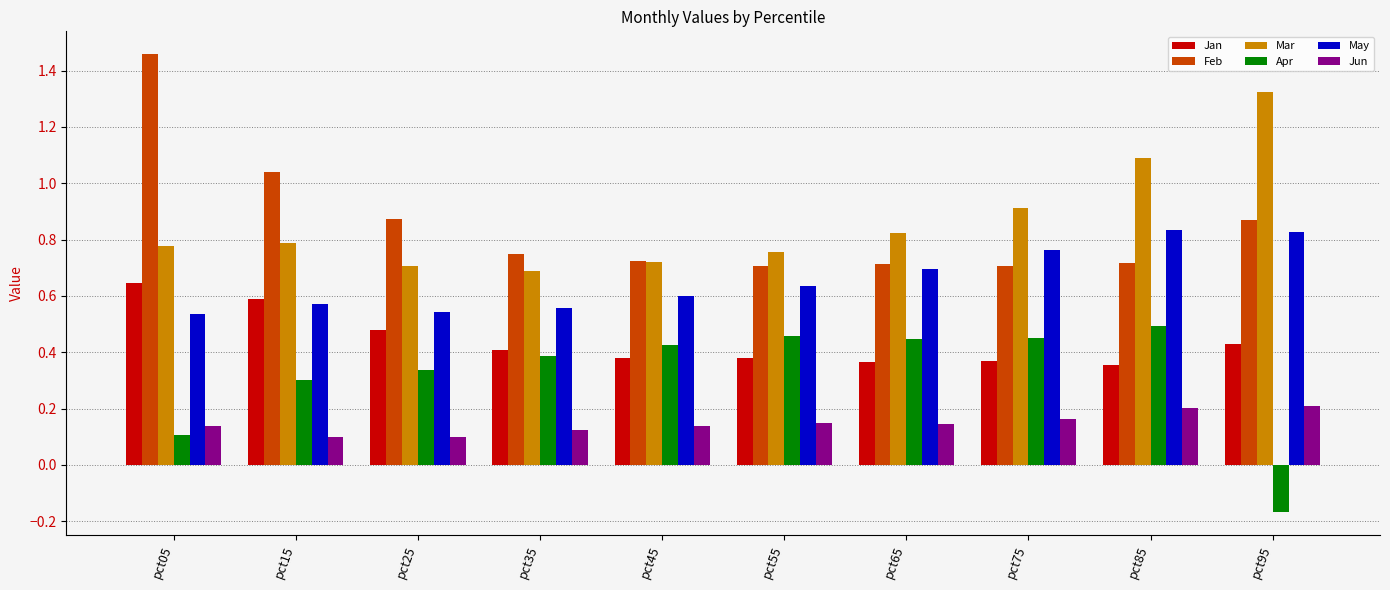

Rank the series by their maximum value, from highest to lowest.

Feb, Mar, May, Jan, Apr, Jun